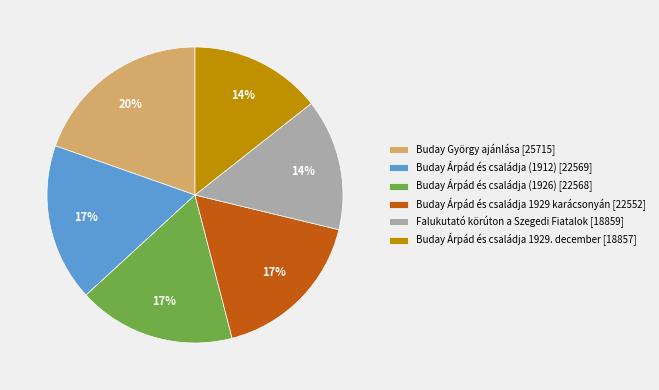

What is the ratio of the value at Buday Árpád és családja 1929 karácsonyán [22552] to the value at Buday Árpád és családja 1929. december [18857]?

1.2